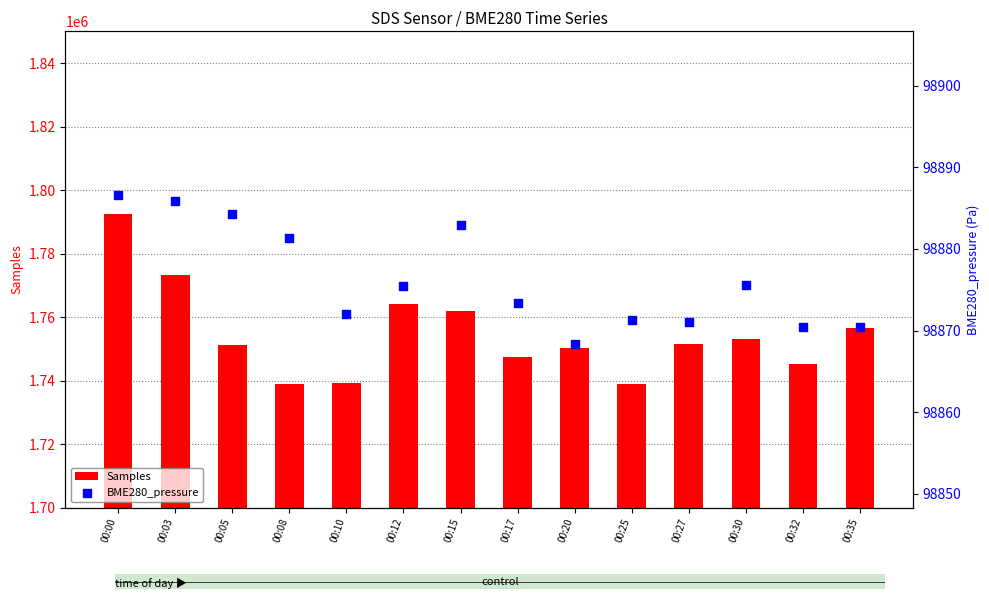

Which series contains the highest Y value?

Samples